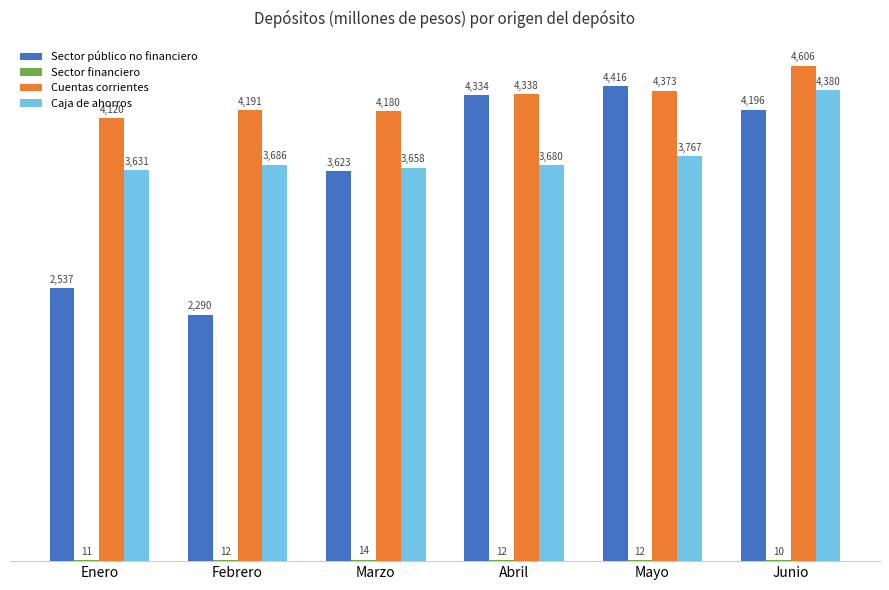

Is the value of Cuentas corrientes at Mayo greater than the value of Caja de ahorros at Abril?

Yes